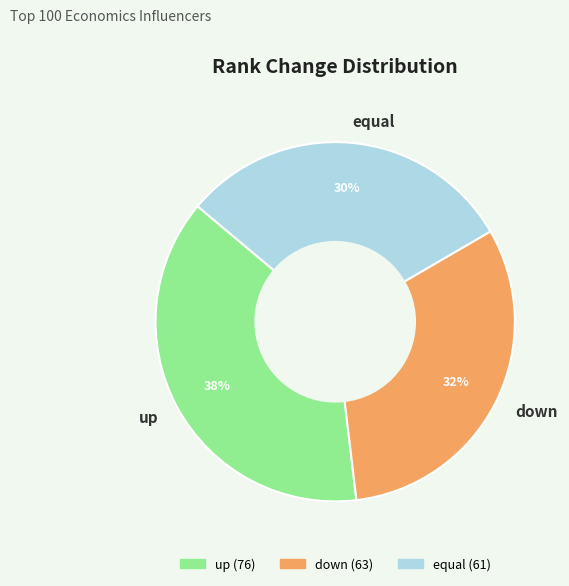

To the nearest percent, what is the average slice percentage?

33%